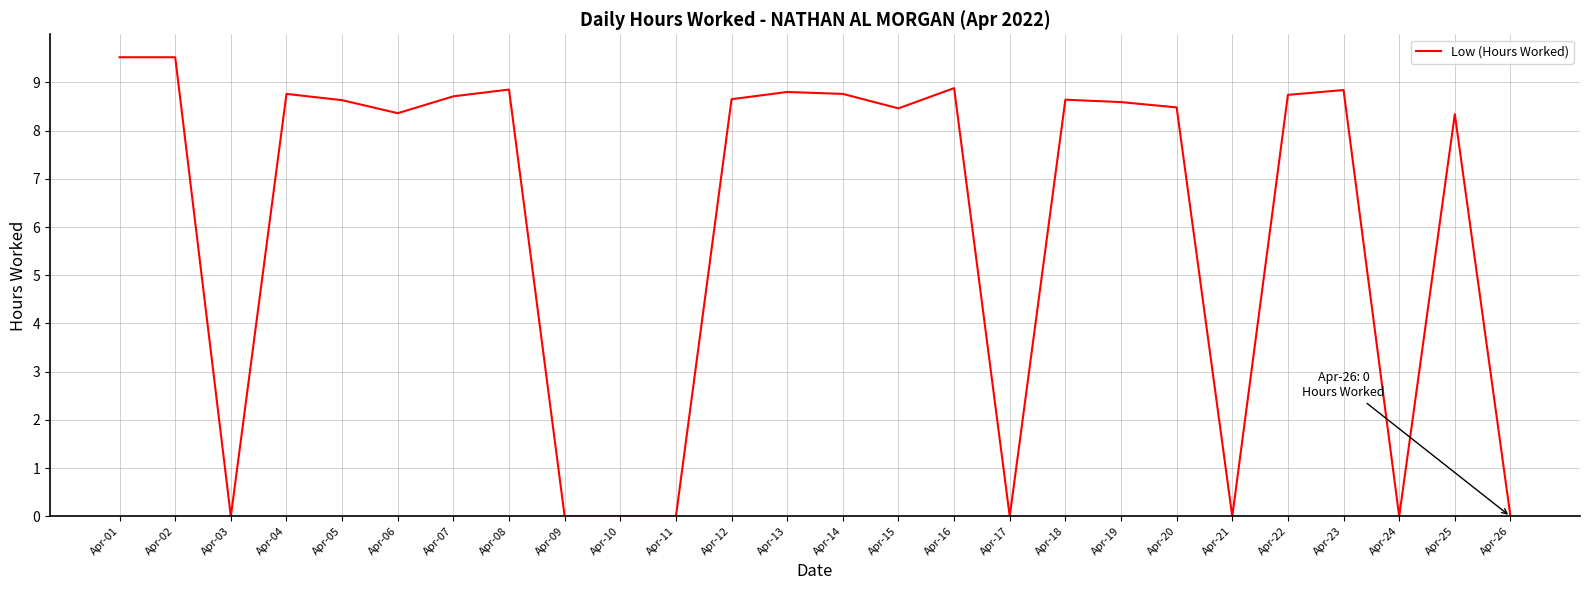

Where does the data first go above 8?

Apr-01